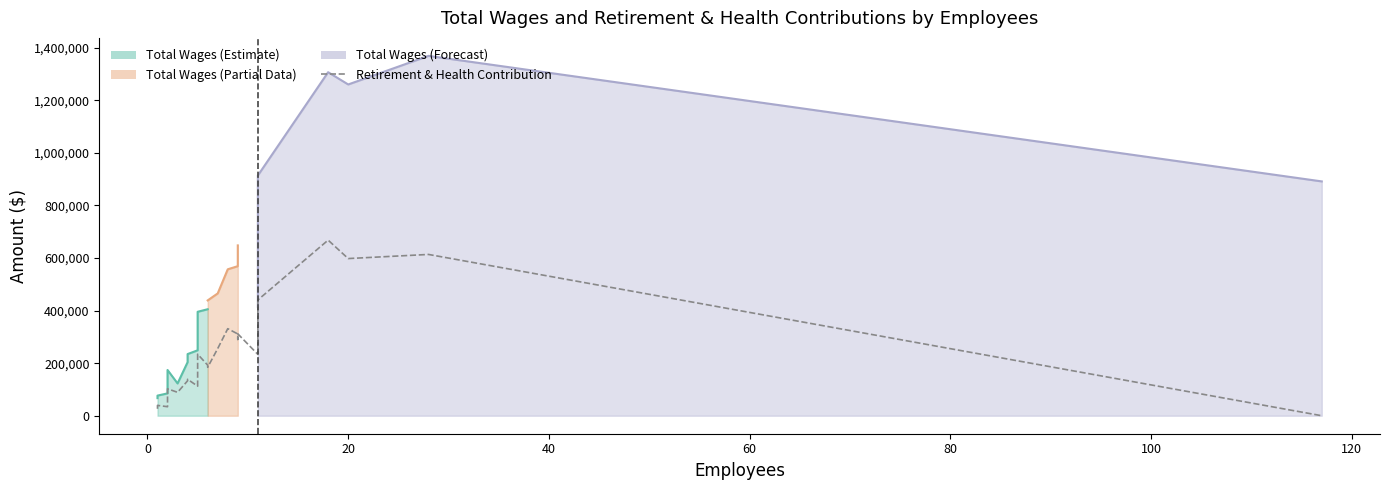

How many lines are shown in the chart?

1